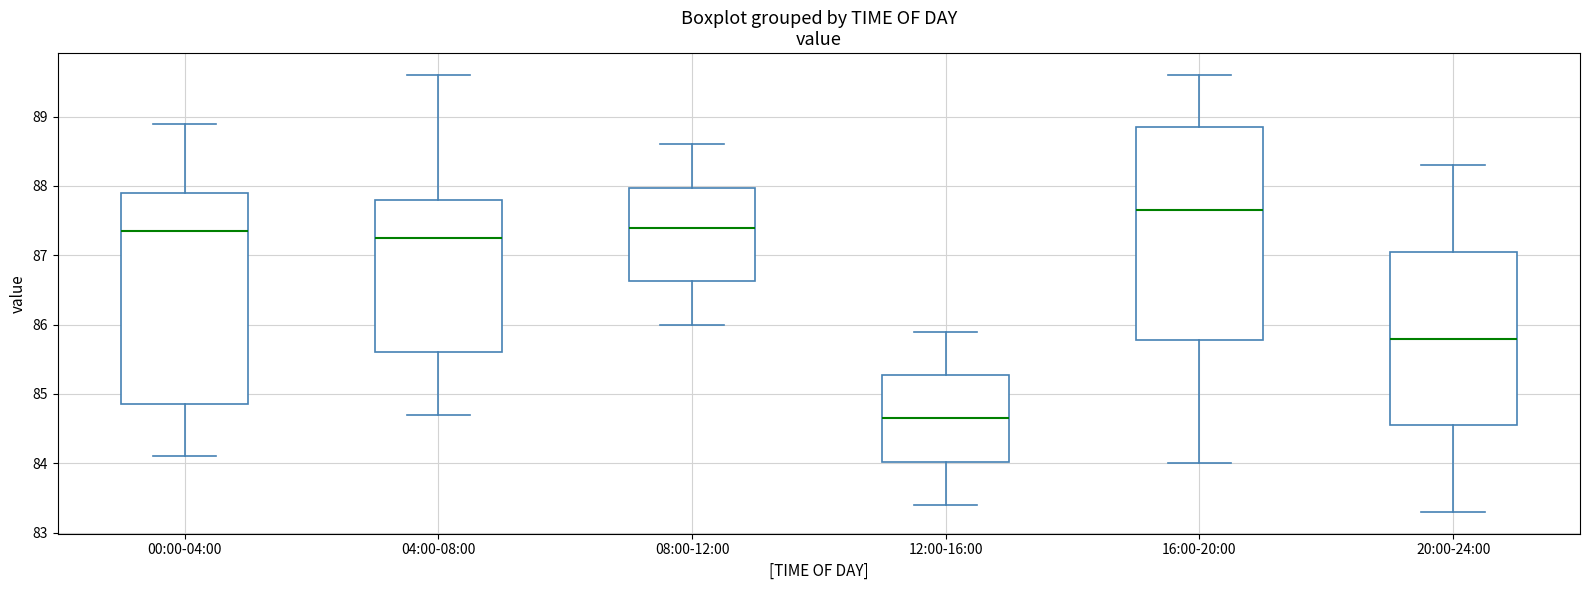

Where does the median line of the box for 16:00-20:00 sit on the y-axis? The values are not printed on the chart, so give them approximately, as read against the axis.

87.7